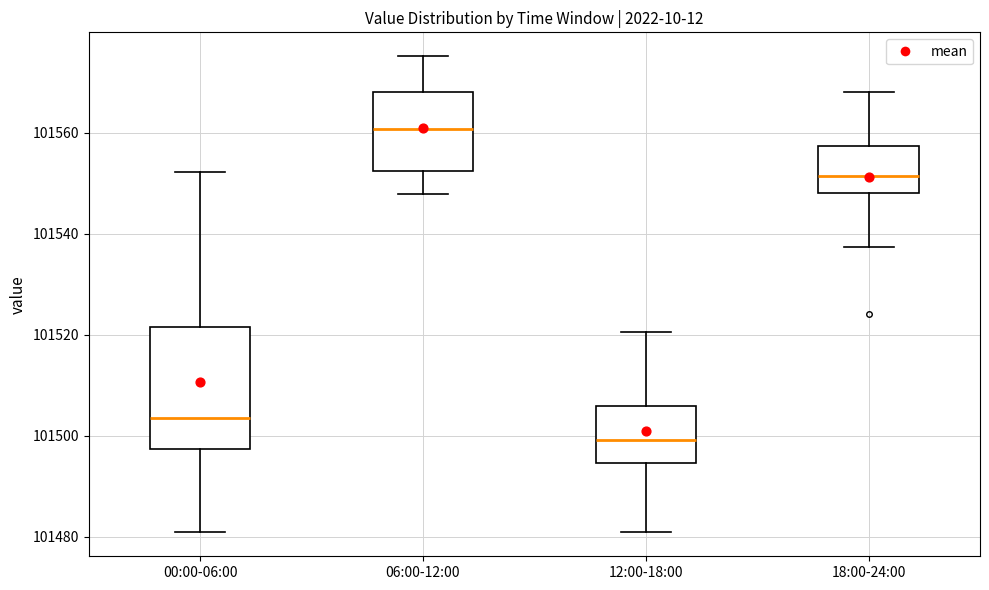

Where is the upper edge of the box for 06:00-12:00 on the y-axis? The values are not printed on the chart, so give them approximately, as read against the axis.

101568